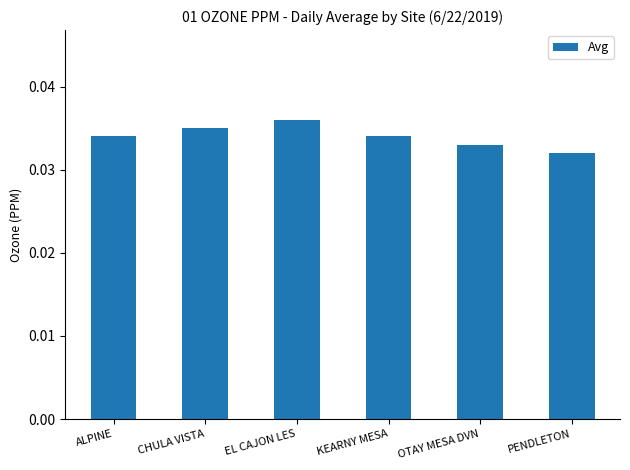

The value at OTAY MESA DVN is 0.1. True or false?

False